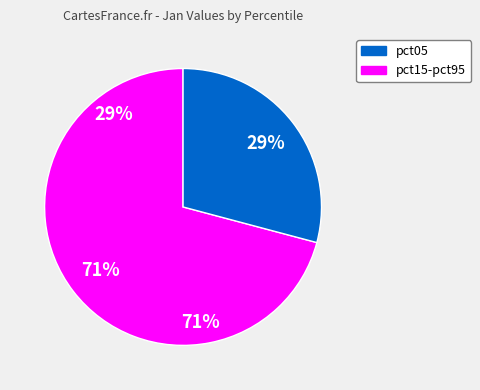

Is there a majority slice in this chart?

Yes